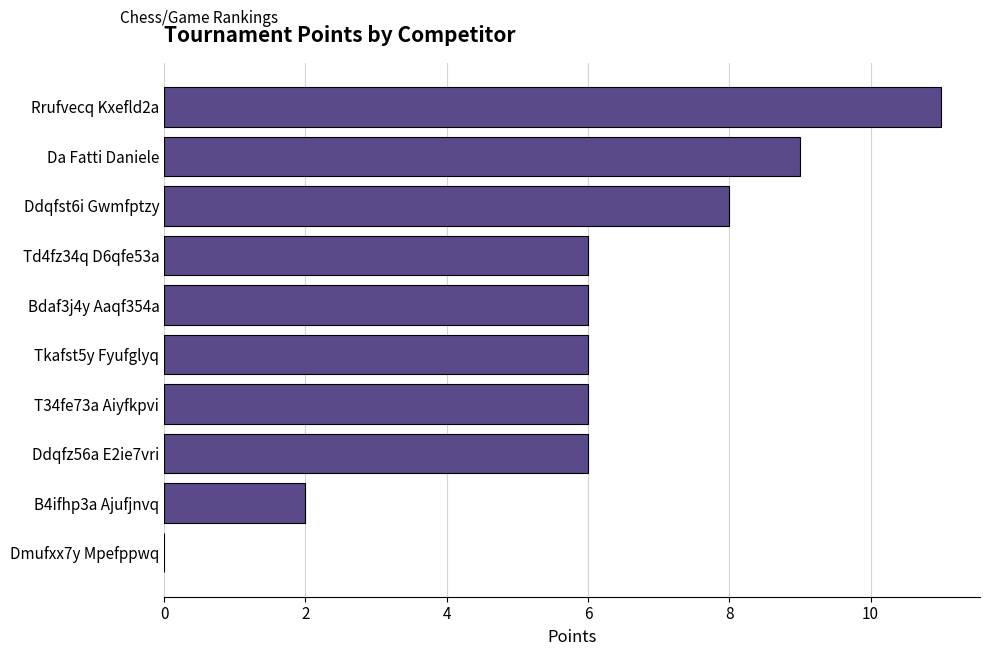

How many categories are shown in the chart?

10